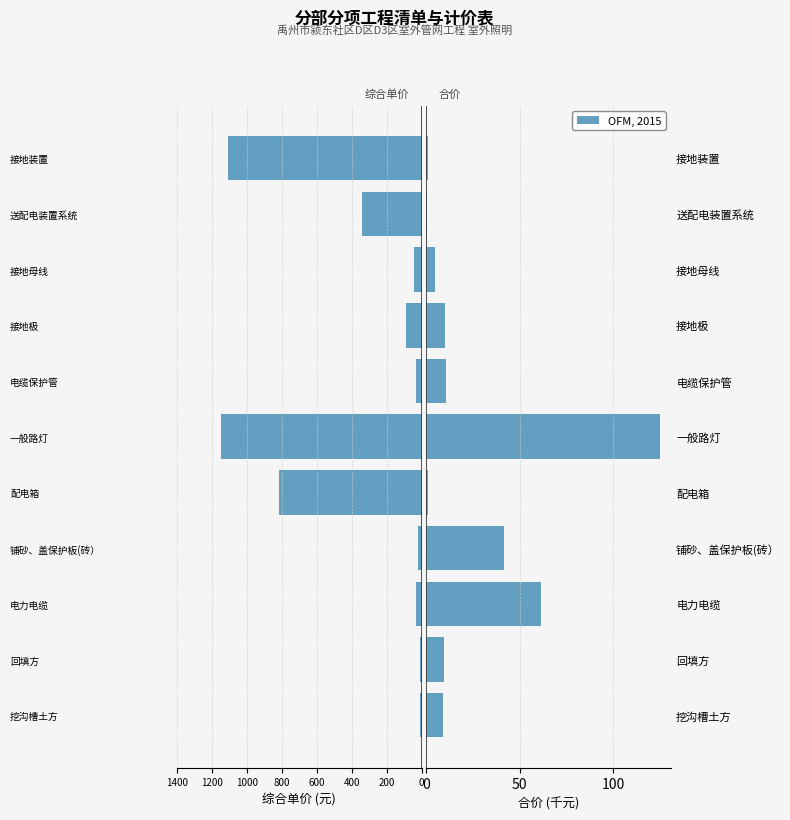

True or false: OFM, 2015 has a value of 10.6 at 电缆保护管.

True